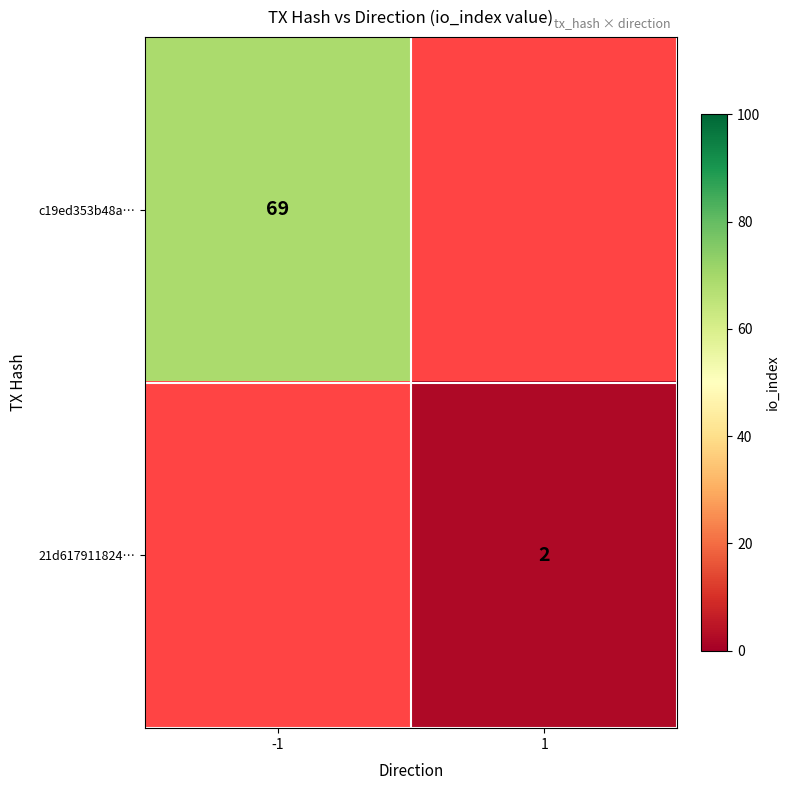

The c19ed353b48a… series shows 69 at -1. True or false?

True